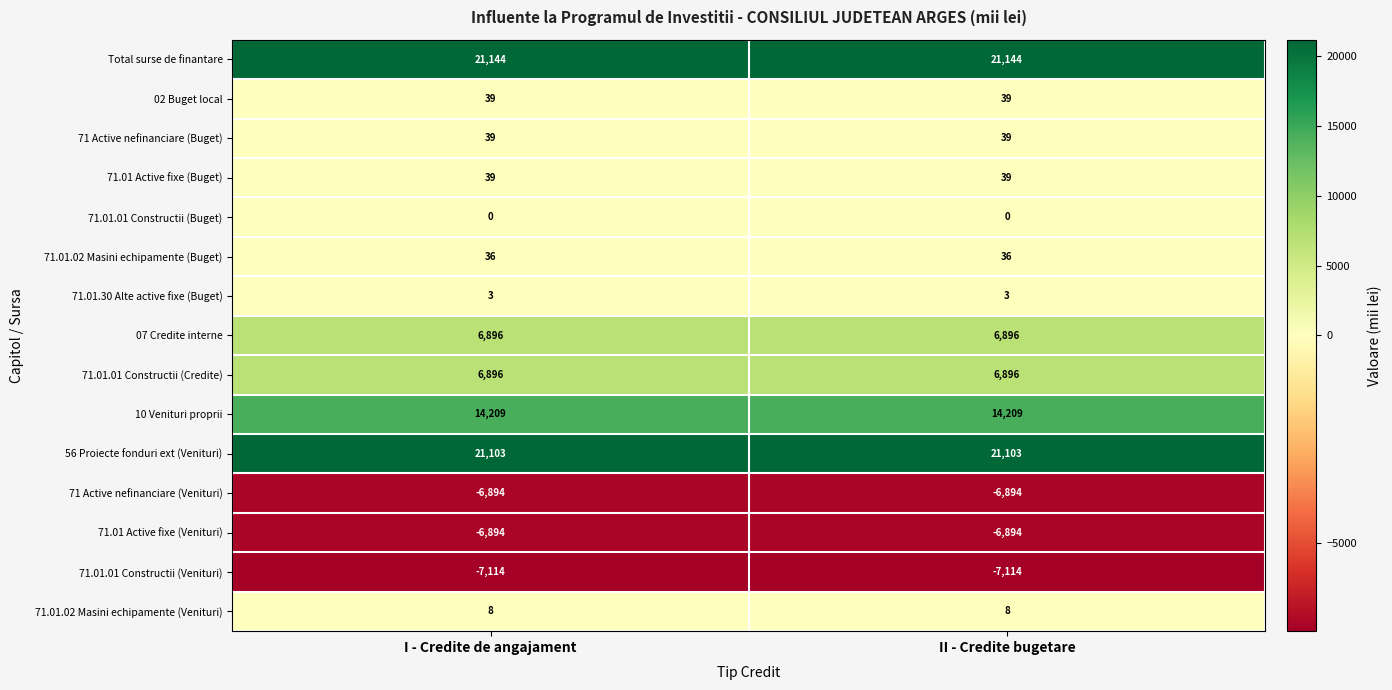

Is it true that 10 Venituri proprii equals 7203 at I - Credite de angajament?

False